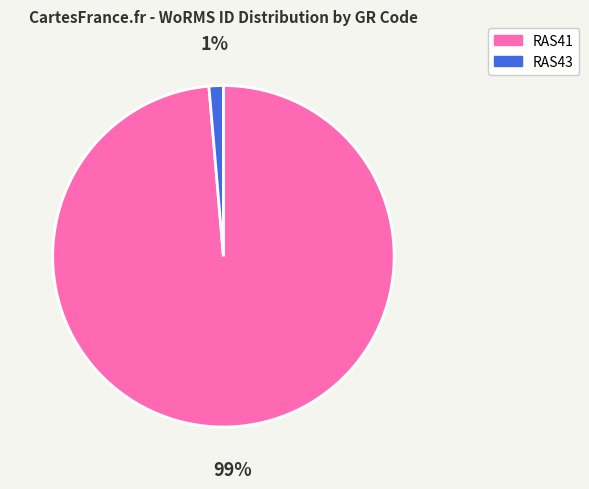

Between RAS43 and RAS41, which is larger?

RAS41